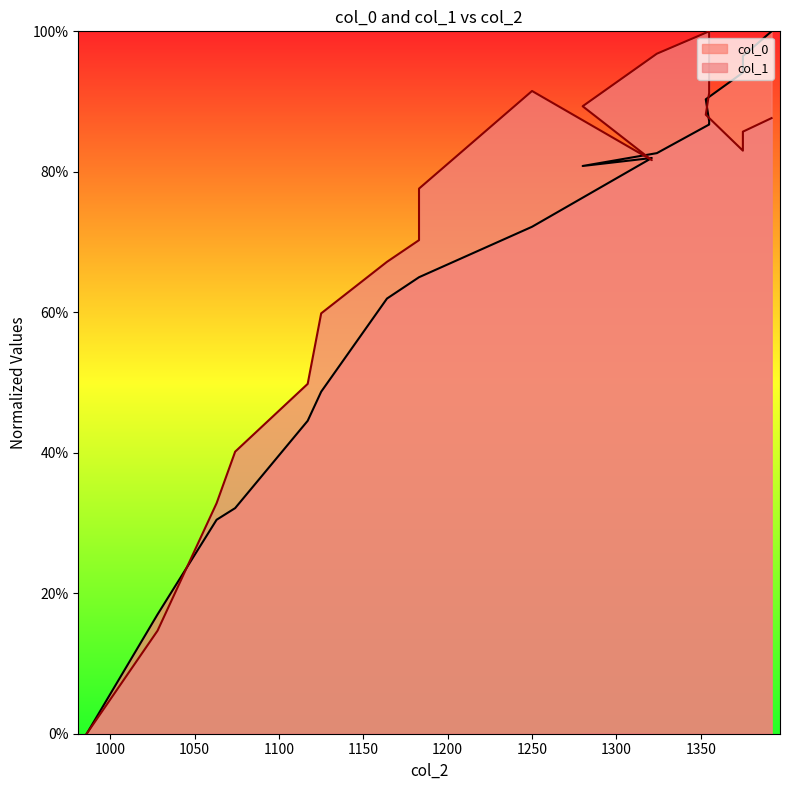

What is the label of the 5th point from the right?

1355